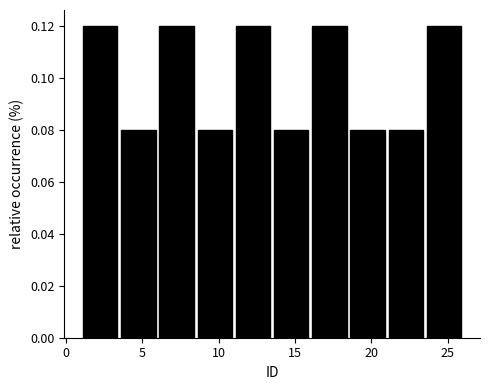

How tall is the bar that spans 21.0 to 23.5 on the x-axis? The values are not printed on the chart, so give them approximately, as read against the axis.

0.08